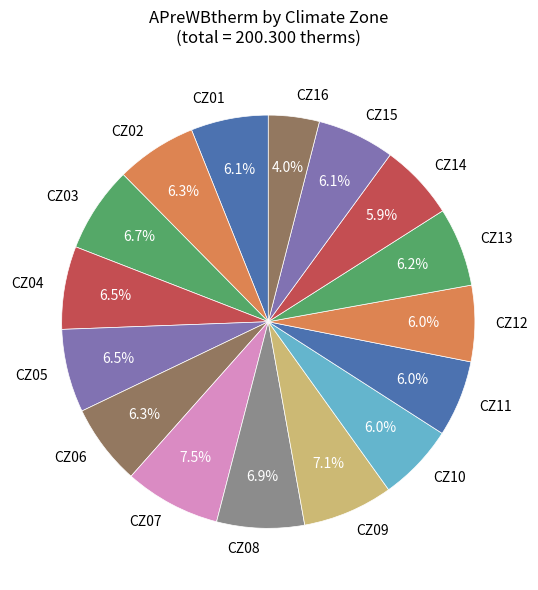

Between CZ07 and CZ01, which is larger?

CZ07